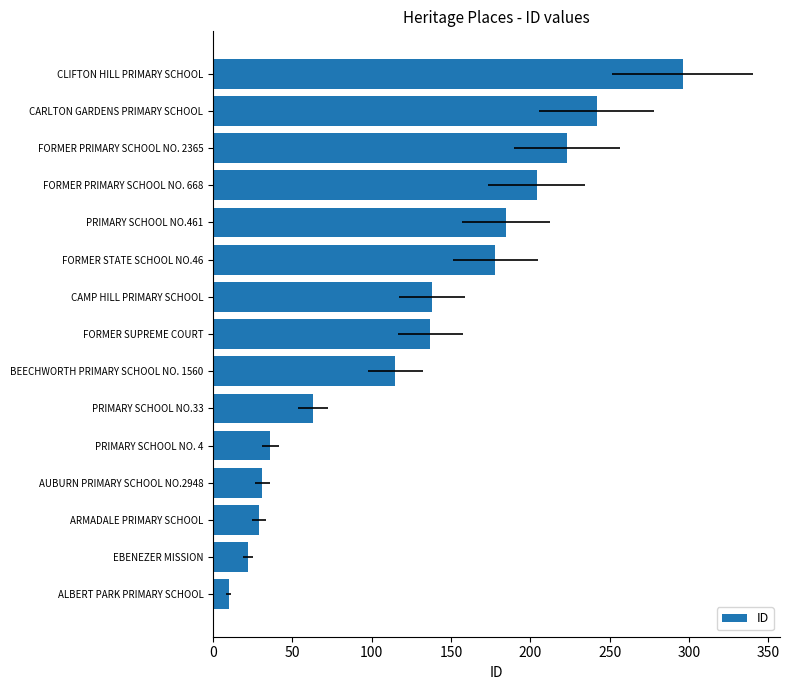

Approximately how many times larger is the value at CARLTON GARDENS PRIMARY SCHOOL compared to FORMER STATE SCHOOL NO.46?

1.4